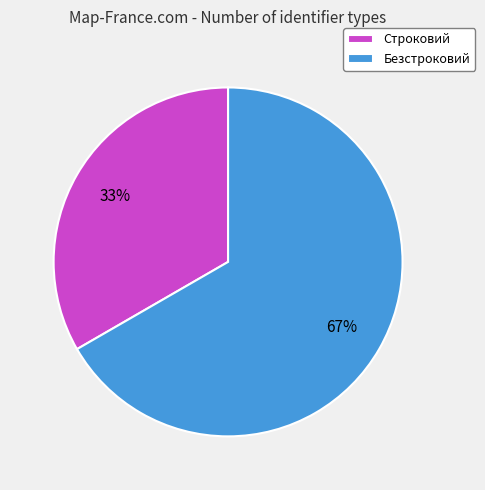

What is the smallest slice in the pie chart?

Строковий